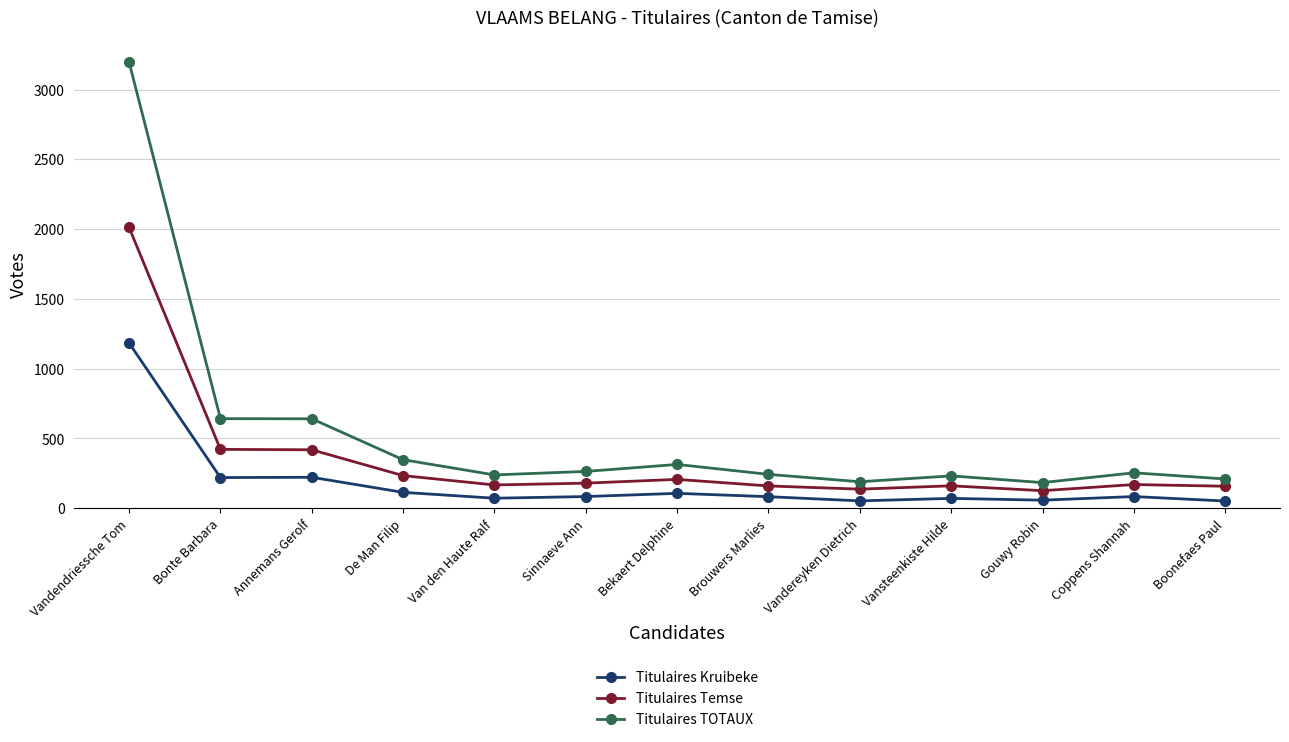

List the series in order of their overall mean, lowest first.

Titulaires Kruibeke, Titulaires Temse, Titulaires TOTAUX